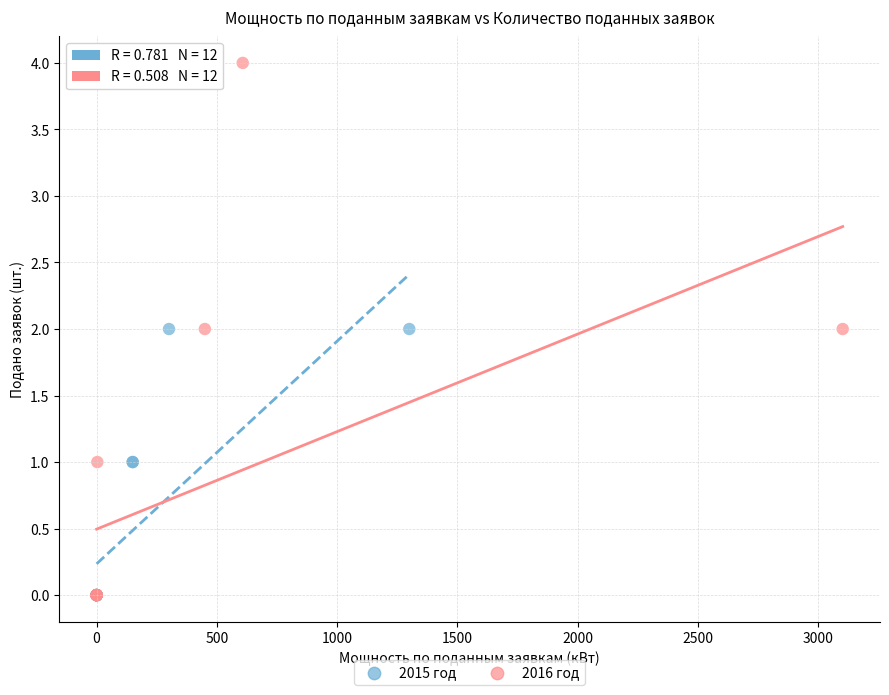

Which series has the largest Y range (max minus min)?

2016 год